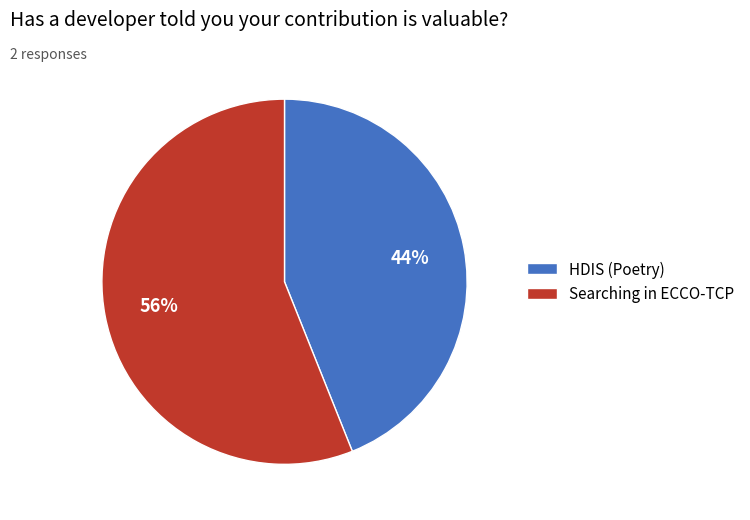

Which slice is the smallest?

HDIS (Poetry)